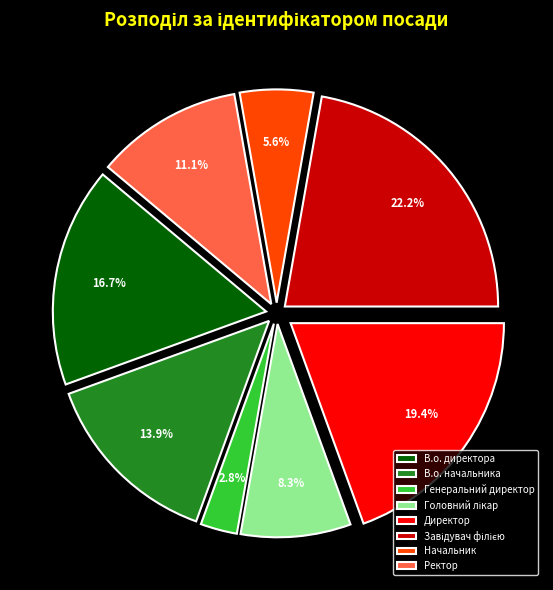

How many slices are in this pie chart?

8